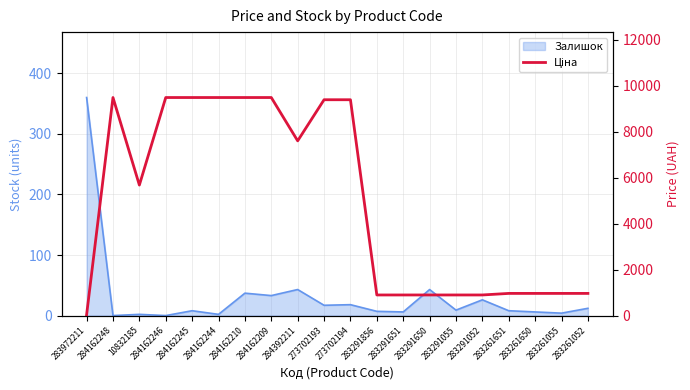

What position from the right is 283291651?

8